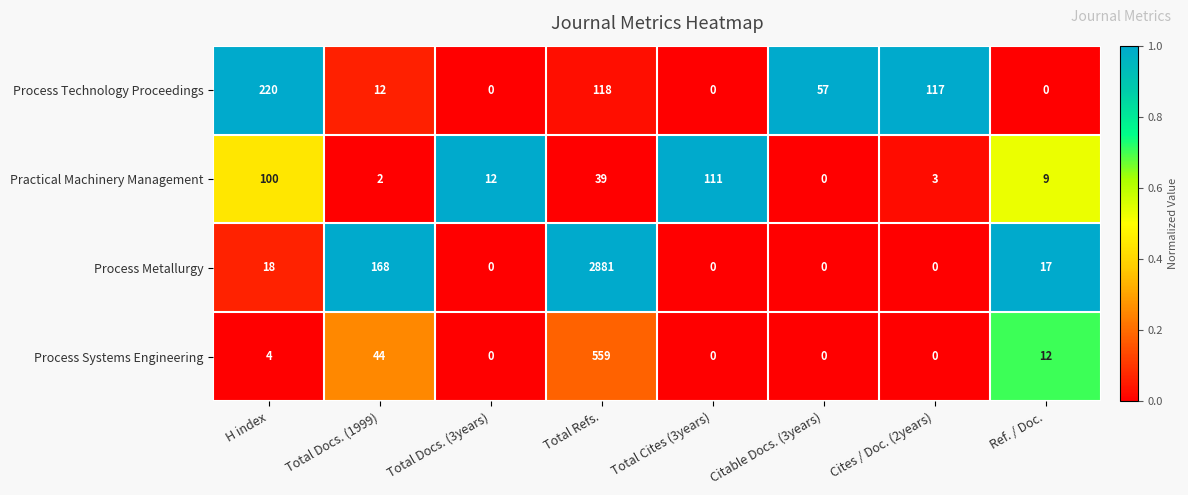

How many series are shown in this chart?

4